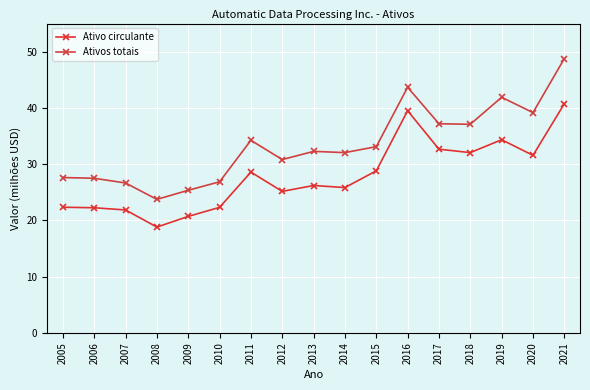

How many interior local peaks does the Ativo circulante series have?

4